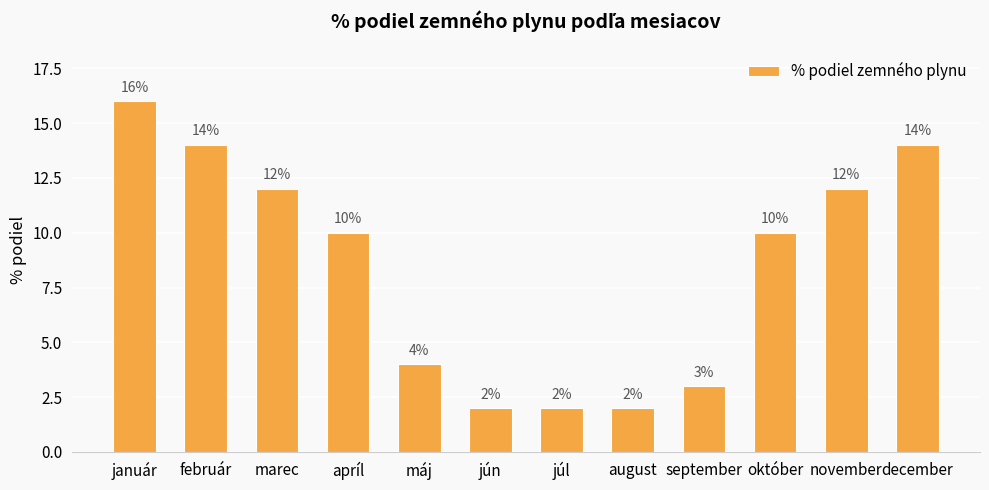

Which category has the highest value across all series?

január